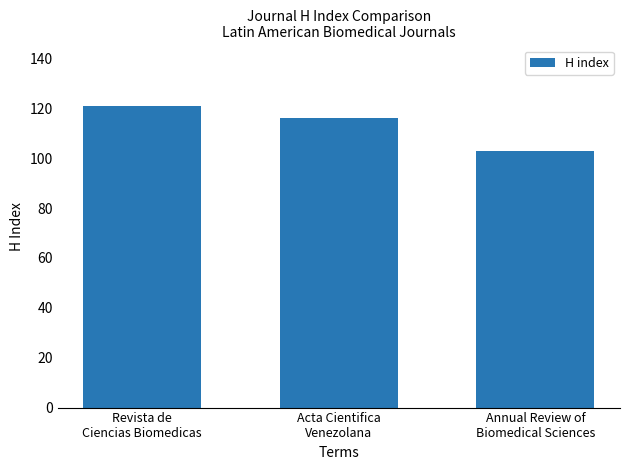

Reading left to right, list all the values displayed in this chart.

121	116	103